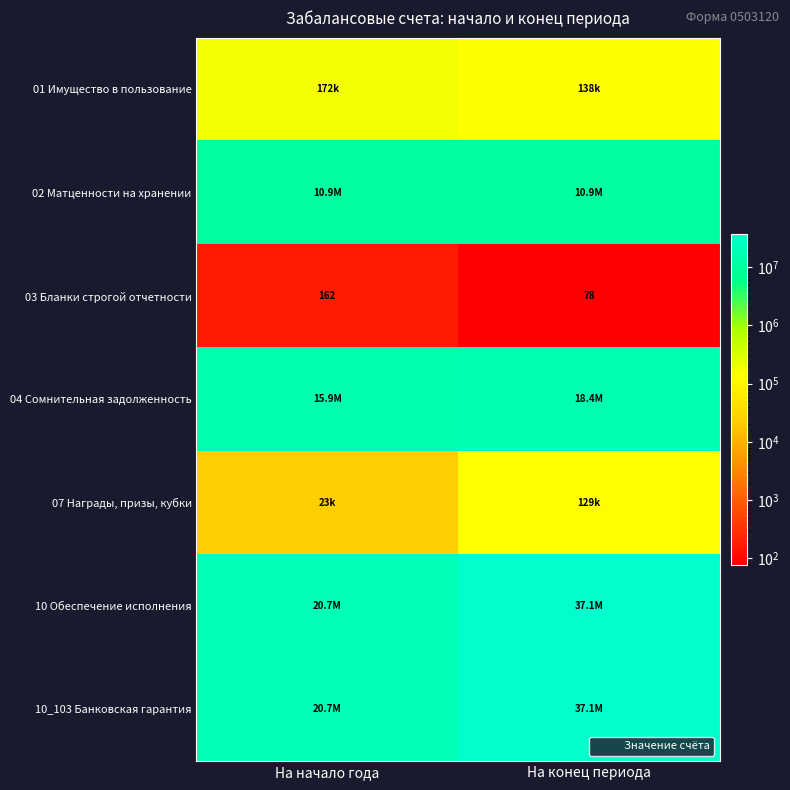

The value of 10_103 Банковская гарантия at На конец периода is 25749191.1. True or false?

False